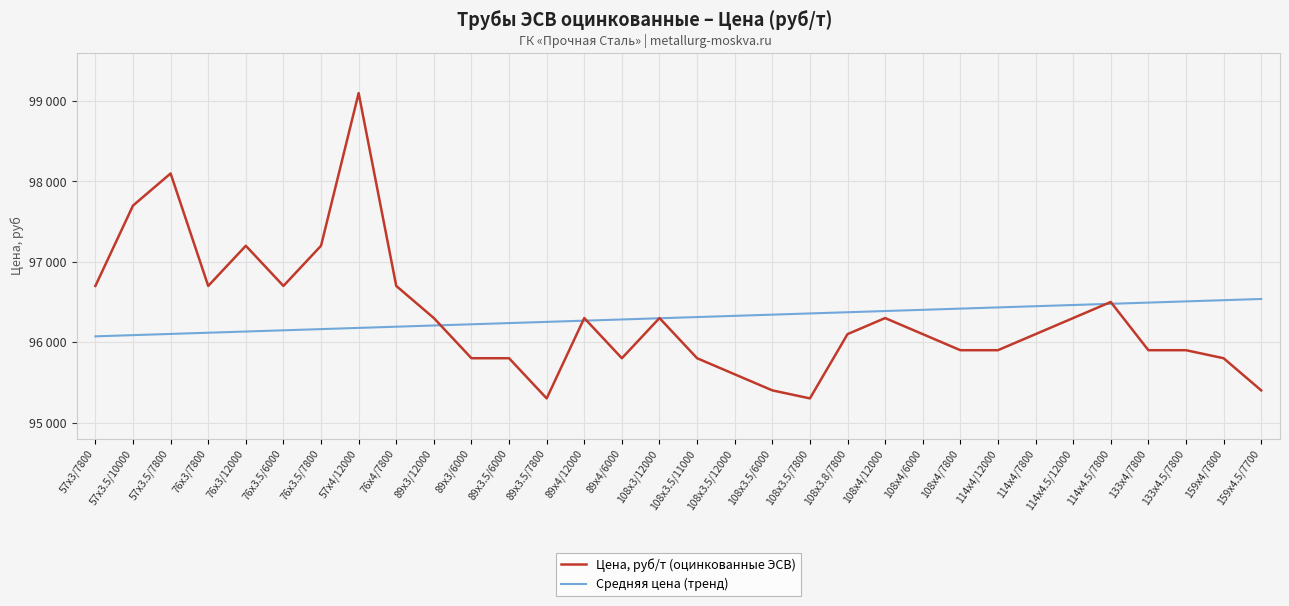

List the series in order of their overall mean, highest first.

Цена, руб/т (оцинкованные ЭСВ), Средняя цена (тренд)